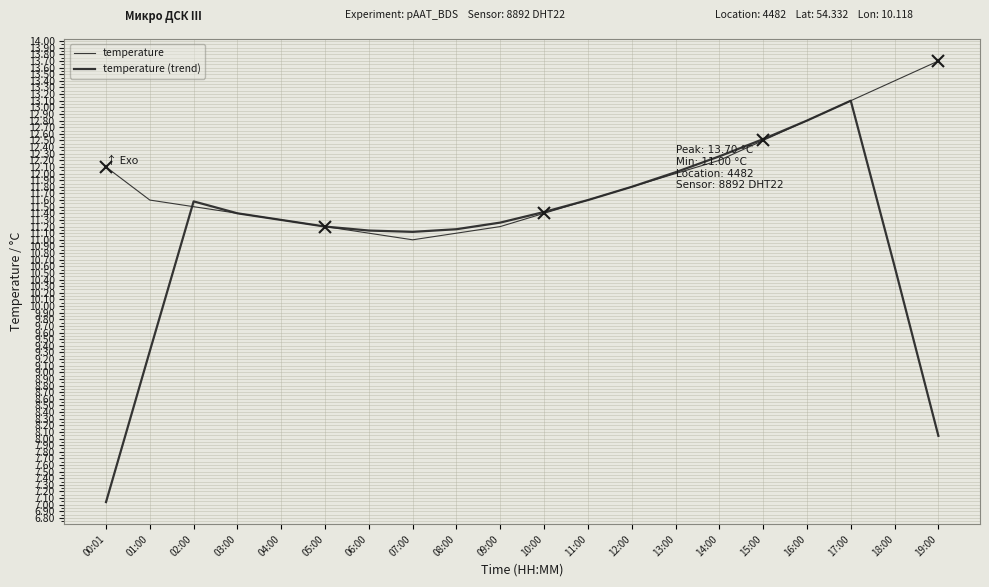

What is the difference between the maximum and minimum values in the temperature (trend) series?

6.1